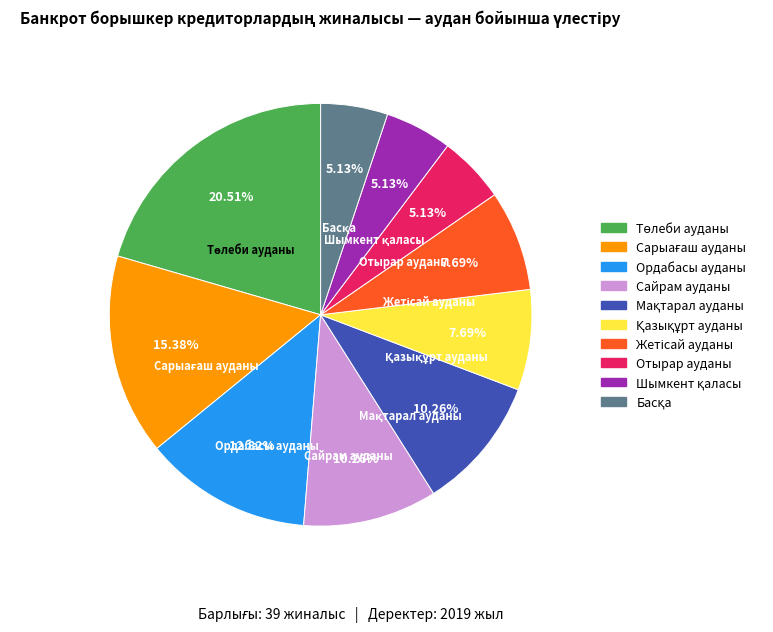

Does any single category account for the majority?

No